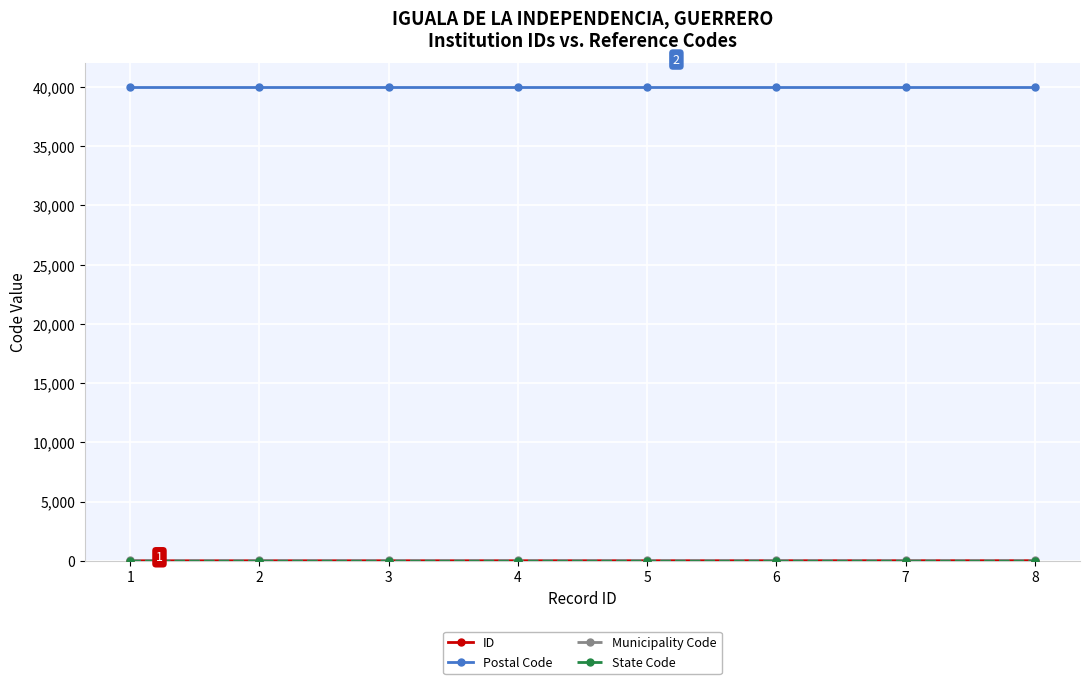

The value of Postal Code at 8 is 40025. True or false?

True